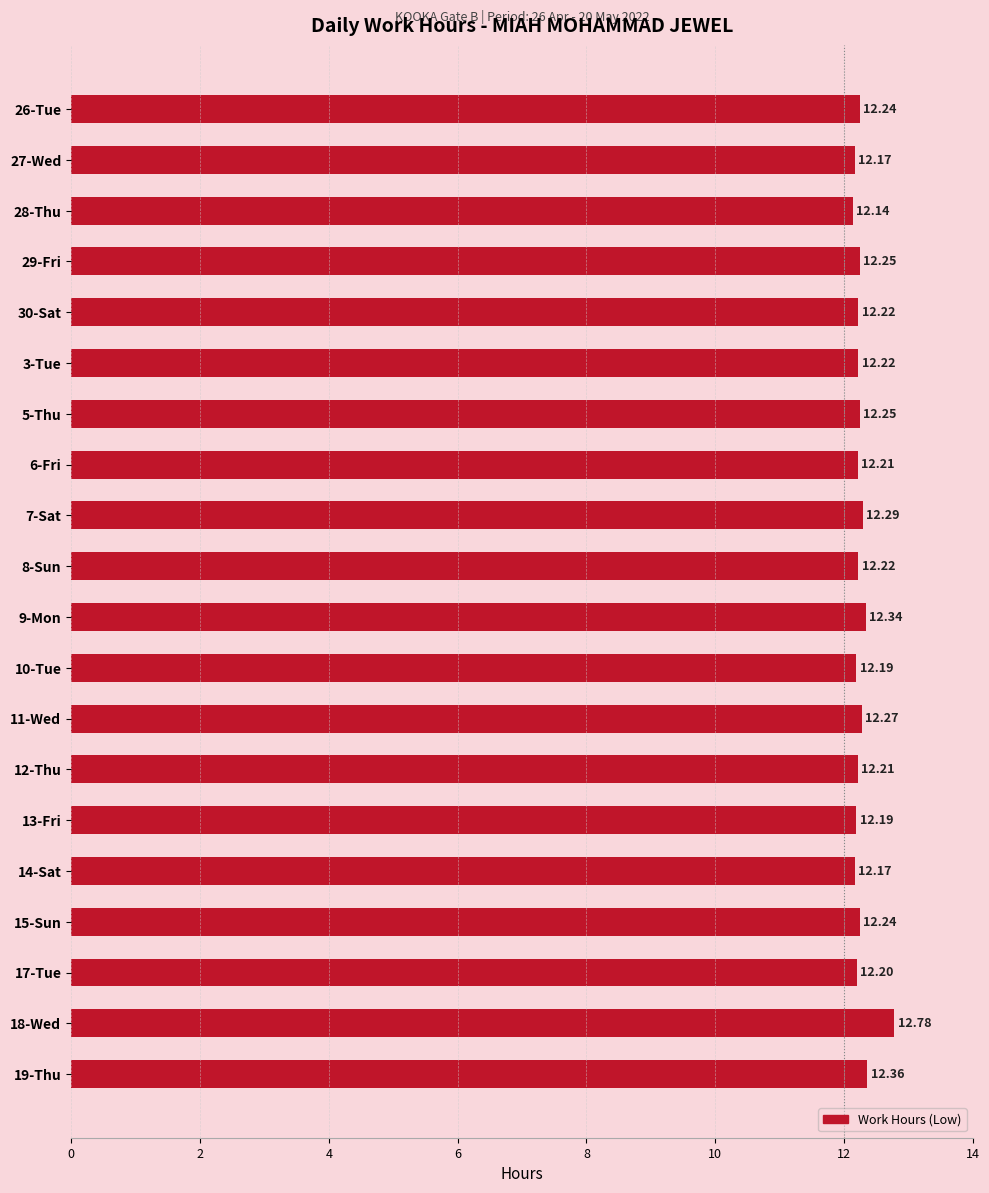

How many bars are there in total?

20